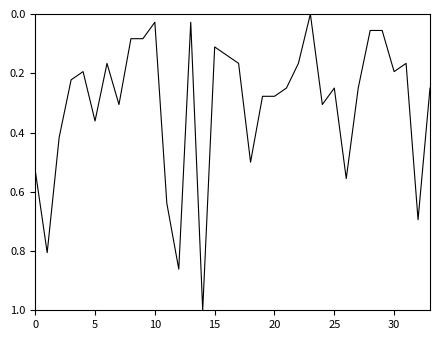

What is the greatest value displayed?

1.0